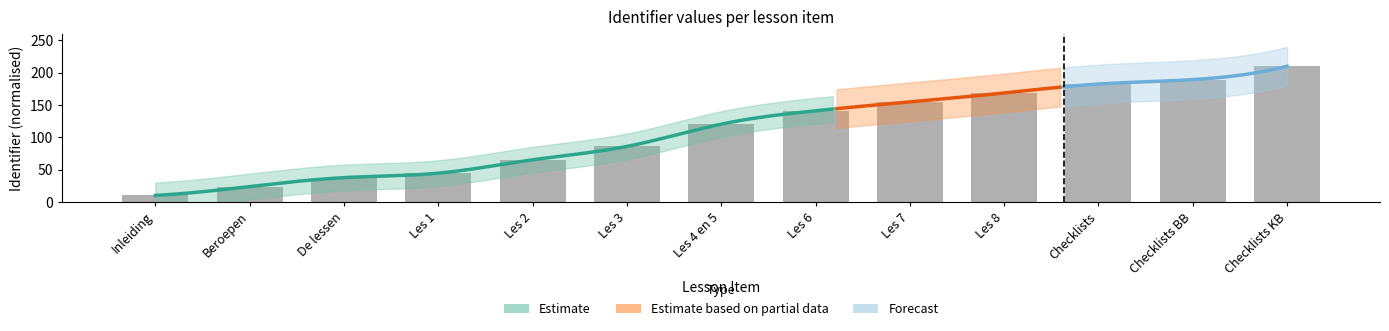

What is the label of the 8th bar from the left?

Les 6